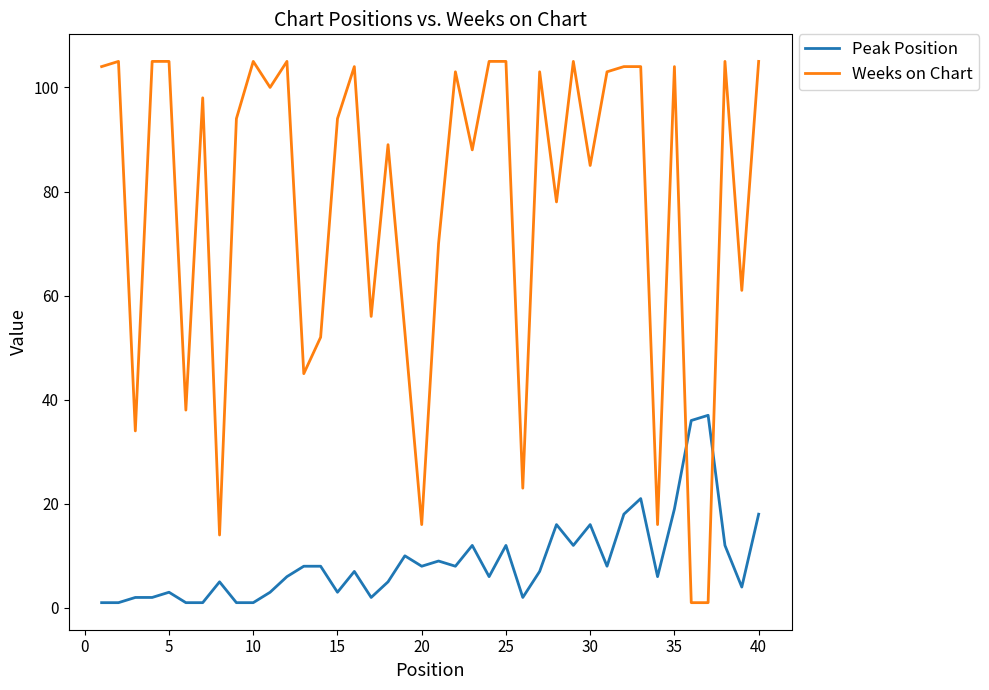

What is the maximum value for Weeks on Chart?

105